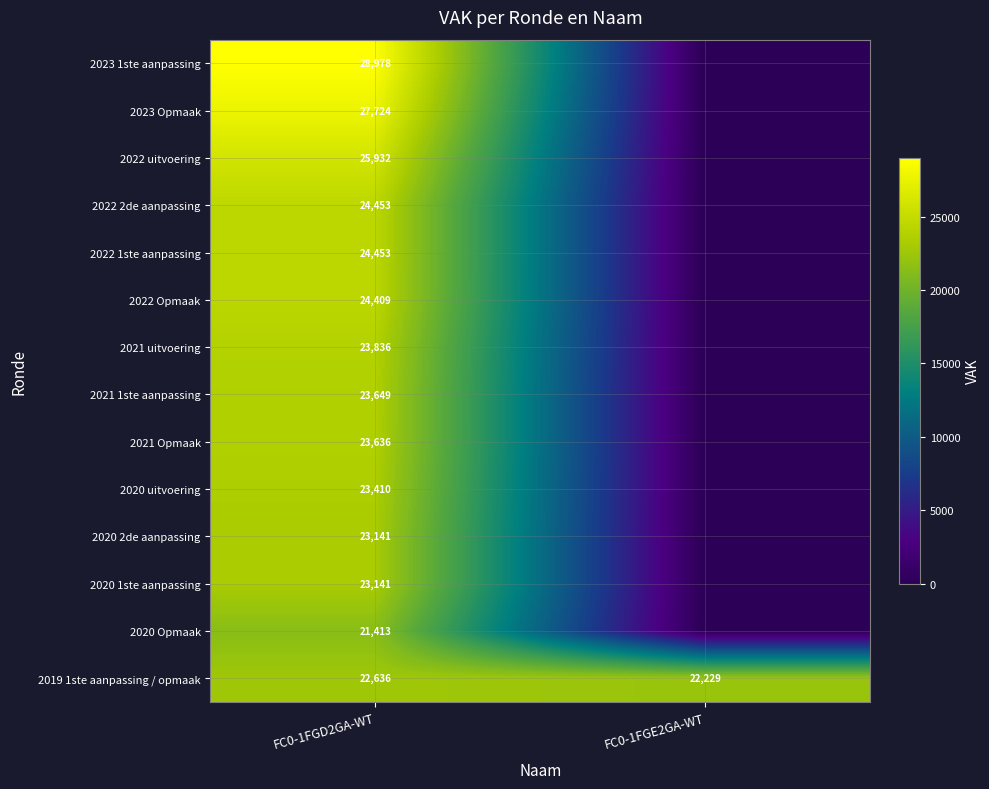

What value does the 2019 1ste aanpassing / opmaak series have at FC0-1FGD2GA-WT?

22636